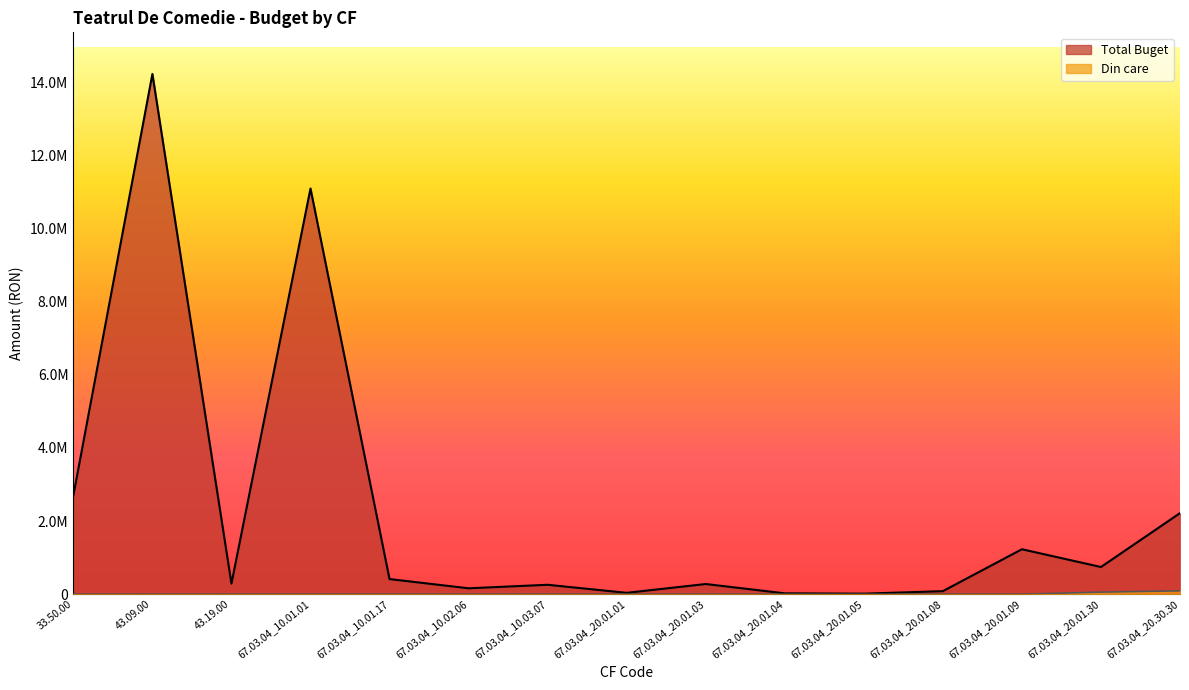

The value of Din care at 67.03.04_20.01.09 is 0. True or false?

True